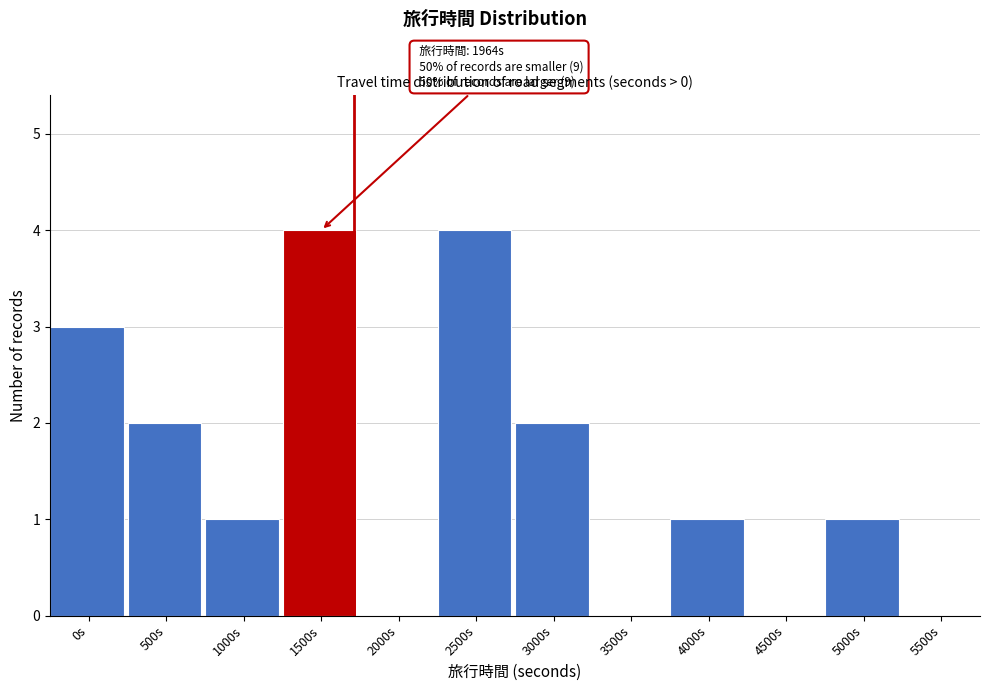

Reading left to right, extract all data points from this chart.

0s=3	500s=2	1000s=1	1500s=4	2000s=0	2500s=4	3000s=2	3500s=0	4000s=1	4500s=0	5000s=1	5500s=0